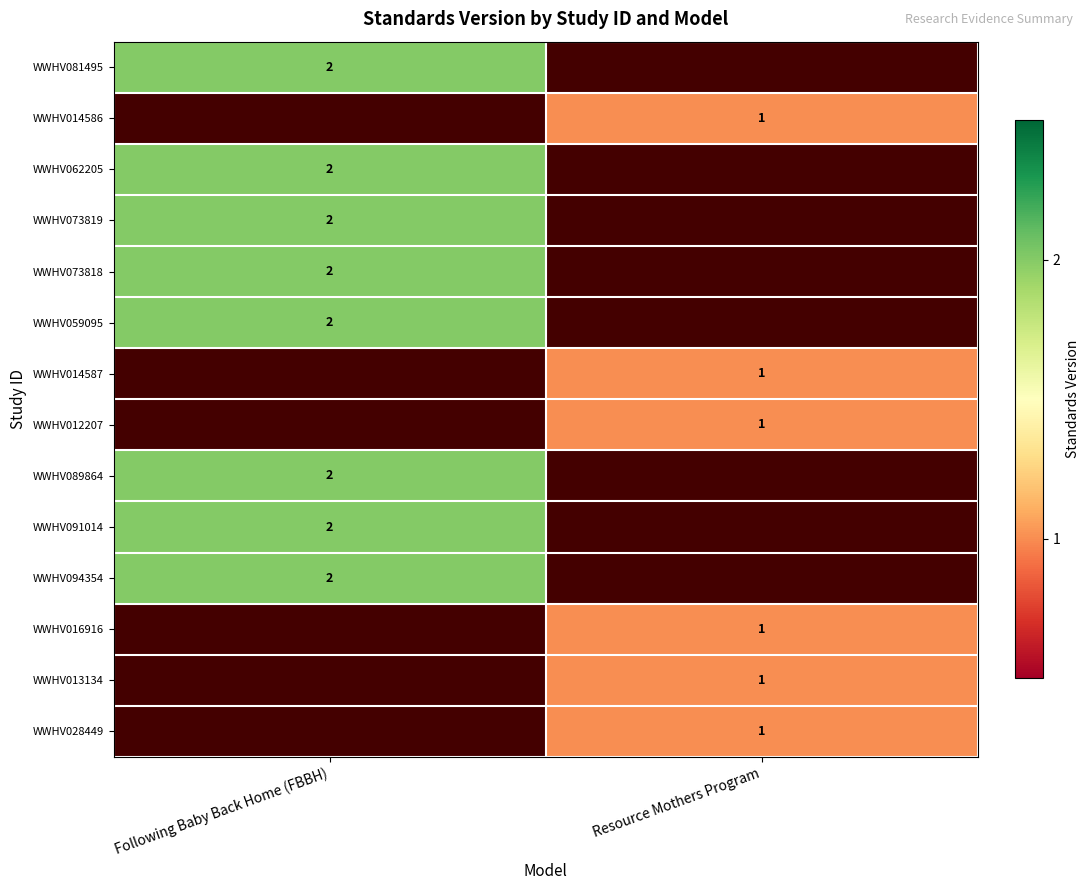

Is the value of WWHV016916 at Resource Mothers Program greater than the value of WWHV059095 at Following Baby Back Home (FBBH)?

No